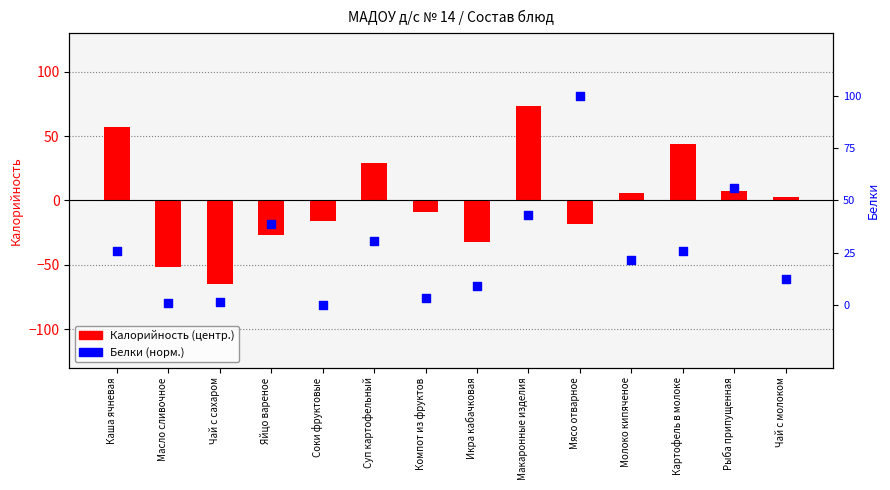

At how many categories does at least one series exceed 57?

2